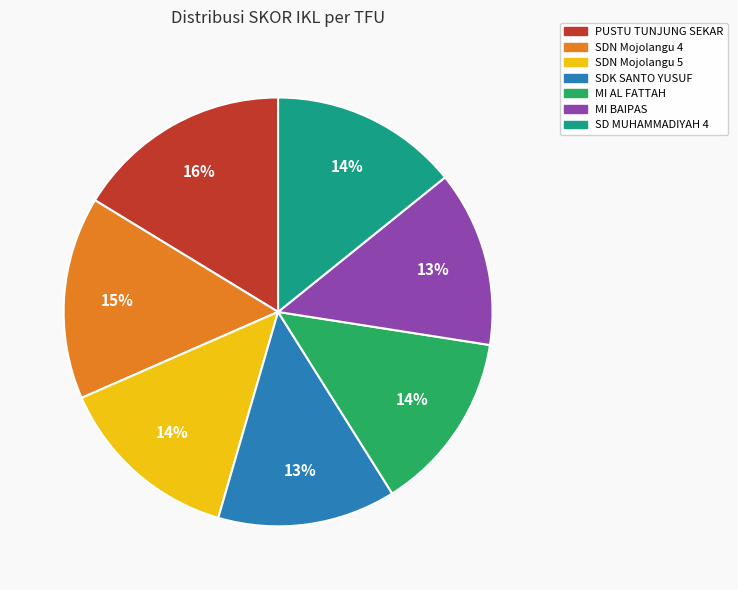

How many slices are in this pie chart?

7